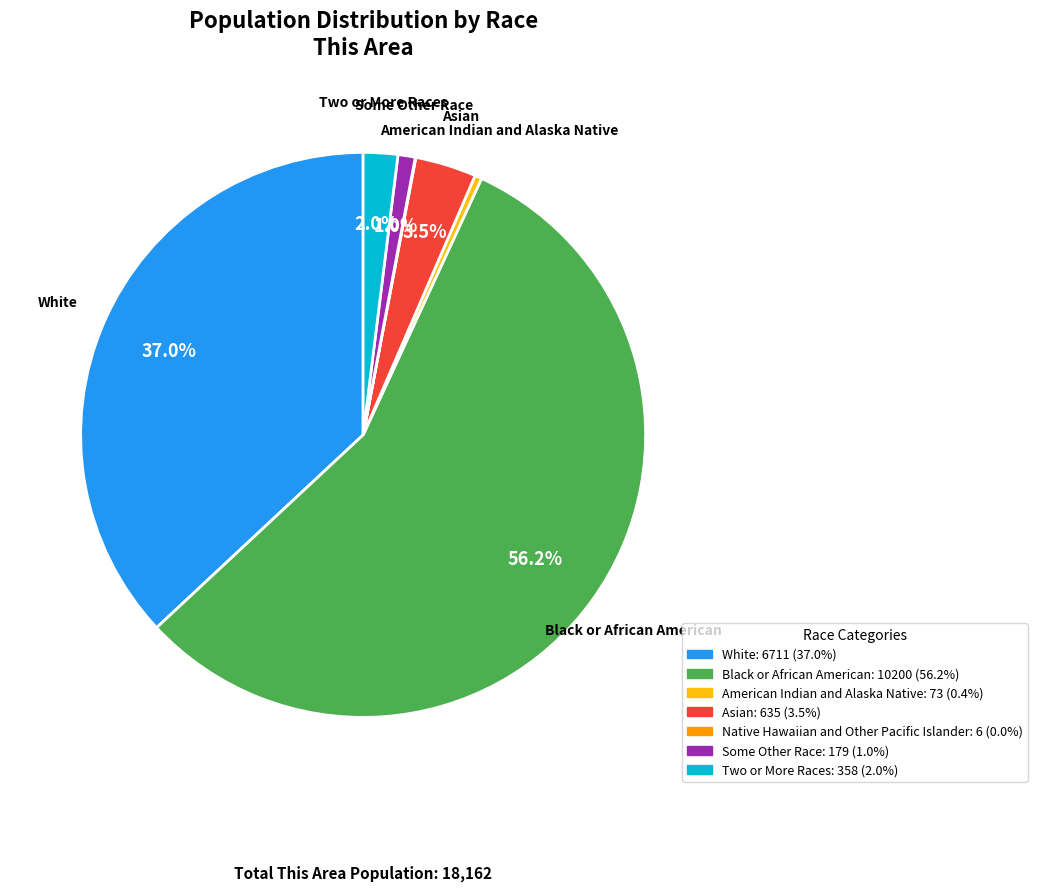

Is there any slice that represents more than half of the pie?

Yes